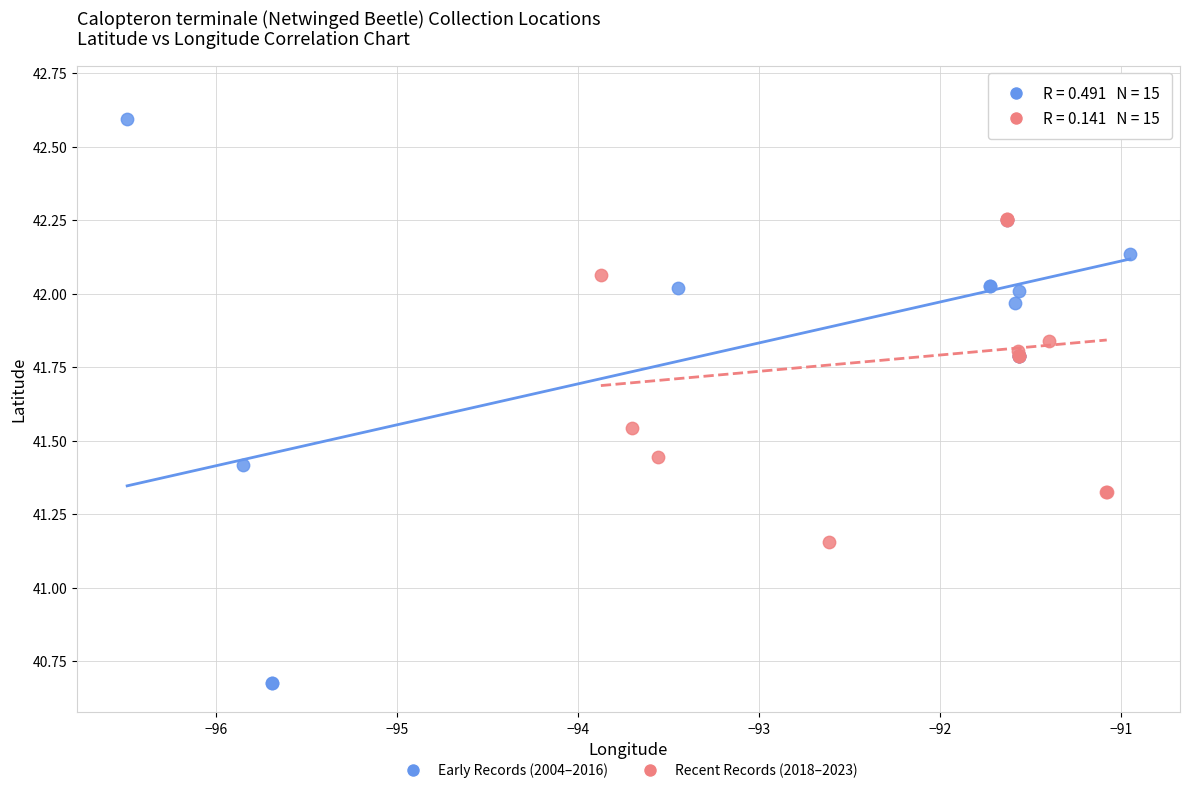

Which series has the widest spread of Y values?

Early Records (2004–2016)